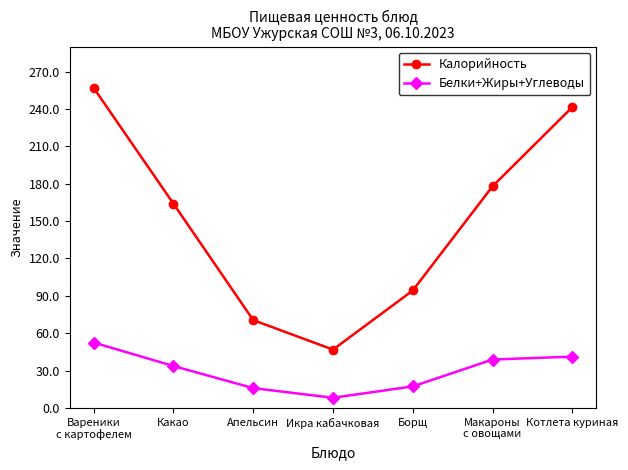

What is the highest value of the Белки+Жиры+Углеводы series?

52.5